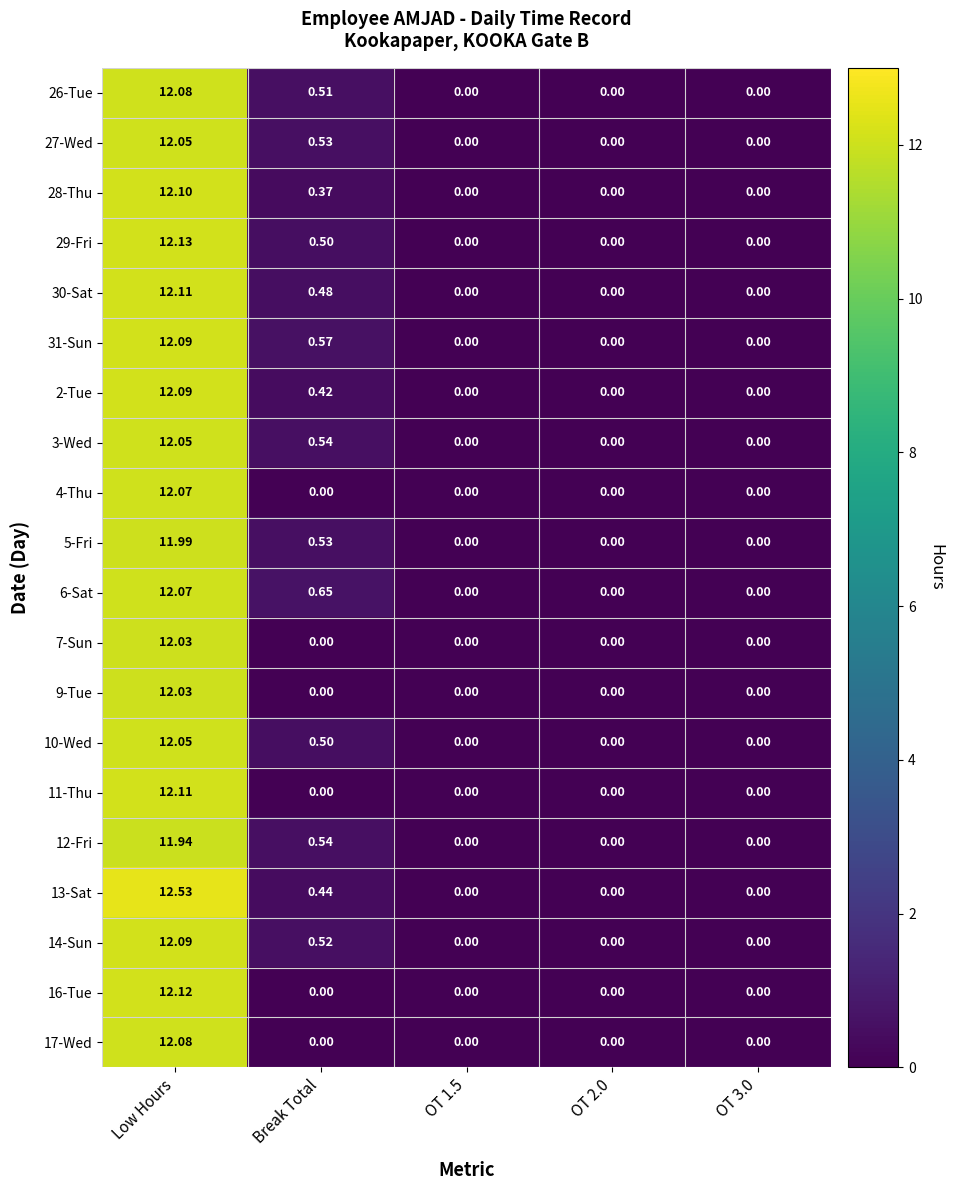

How many positive values does the 2-Tue series have?

2